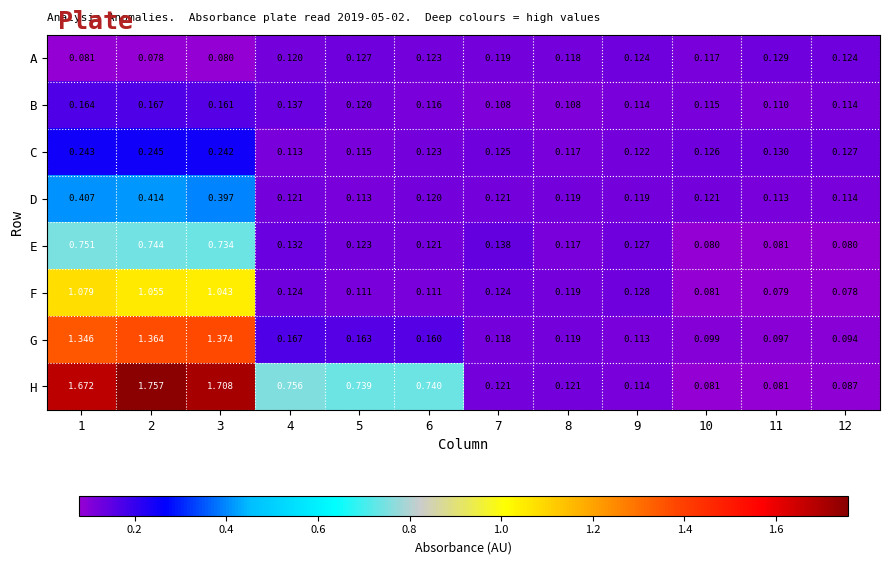

Rank the series by their maximum value, from highest to lowest.

H, G, F, E, D, C, B, A